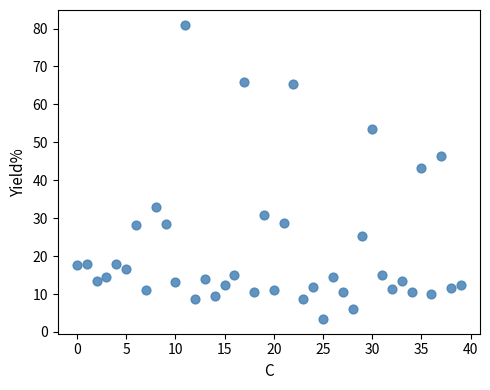

What is the range of Y values (max minus min)?

77.6